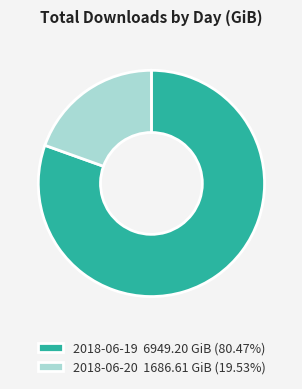

True or false: 2018-06-20 accounts for 12% of the total.

False